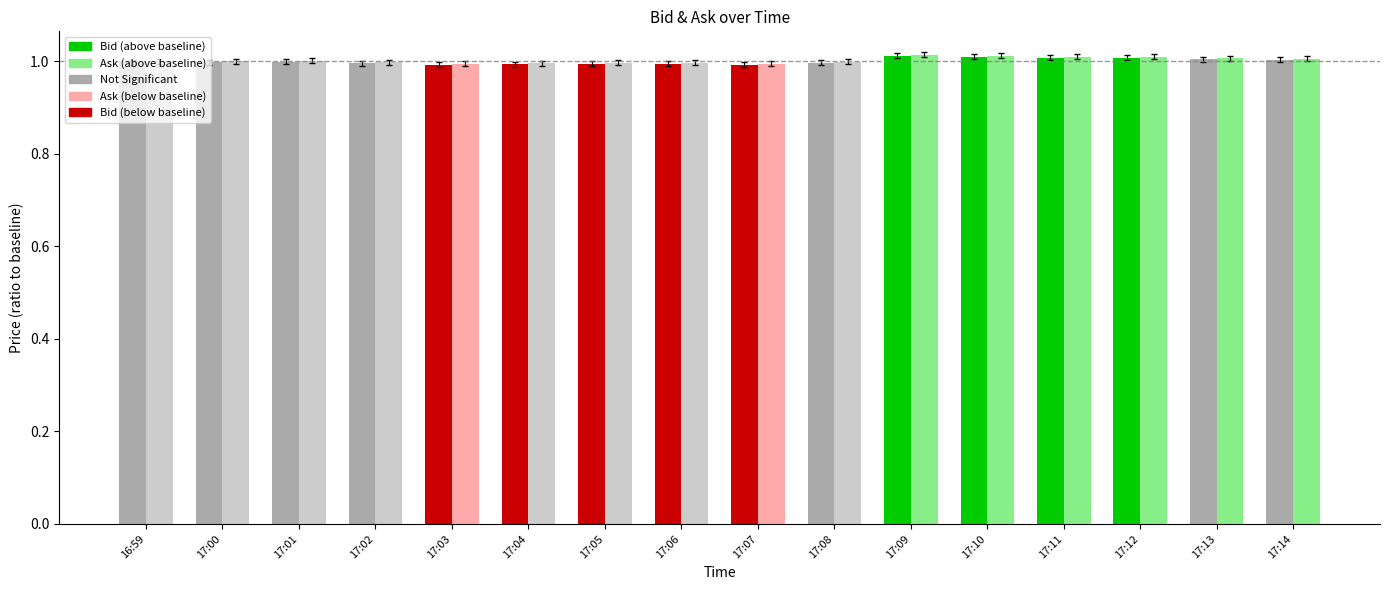

What is the total value across all series at 17:10?

2.0